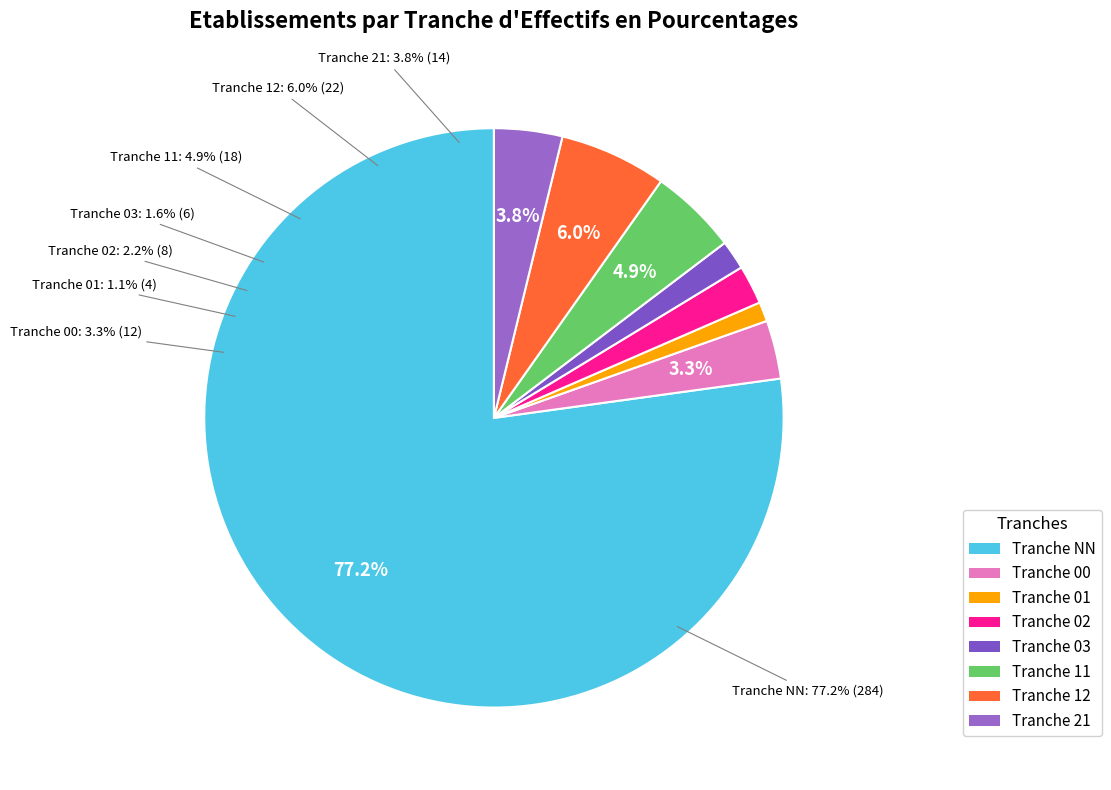

Is it true that NN is 77% of the pie?

True